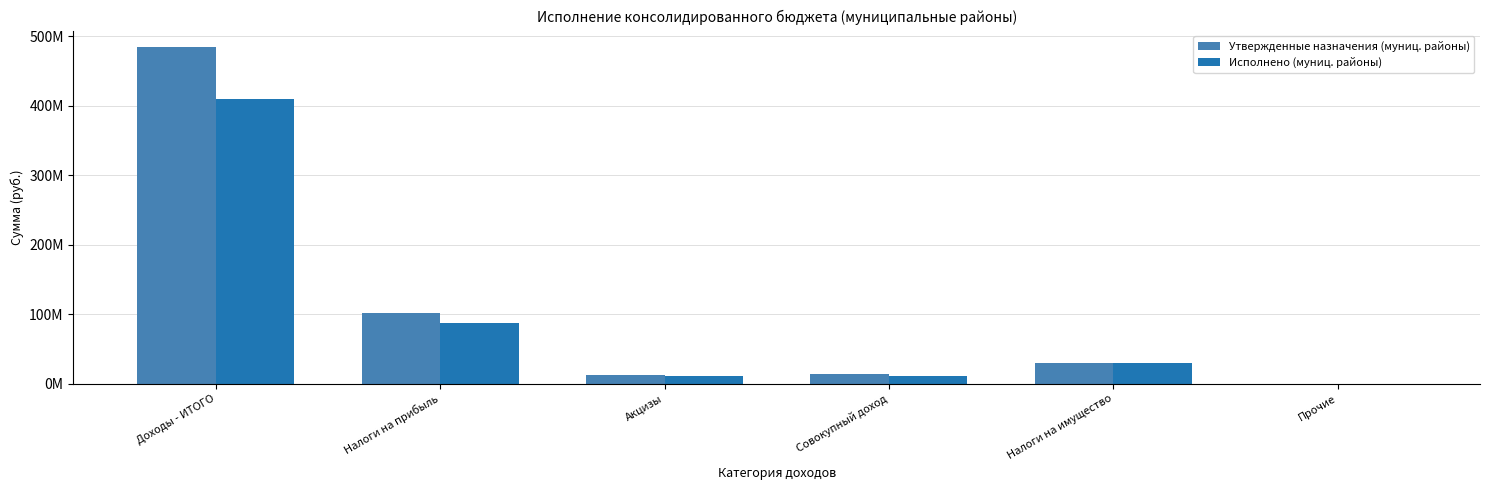

Rank the categories by Исполнено (муниц. районы) value from highest to lowest.

Доходы - ИТОГО, Налоги на прибыль, Налоги на имущество, Акцизы, Совокупный доход, Прочие